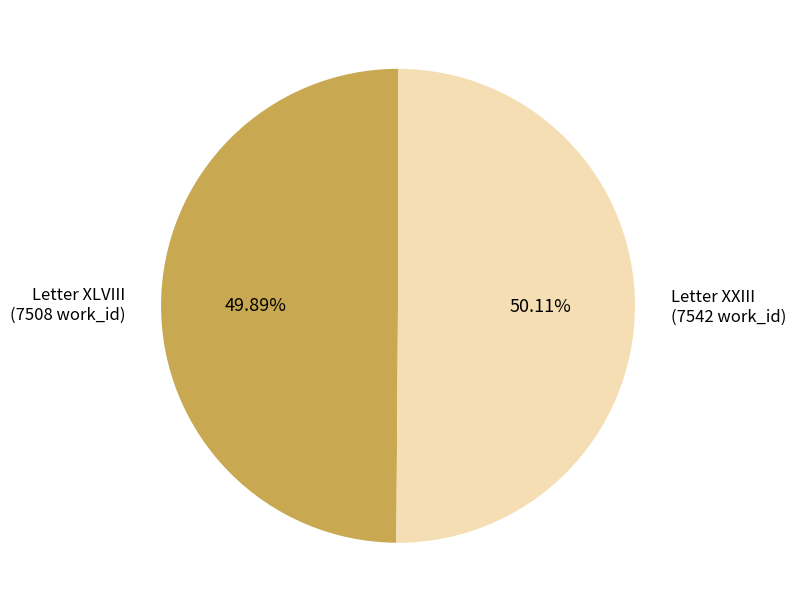

The Letter XLVIII slice represents 58% of the pie. True or false?

False